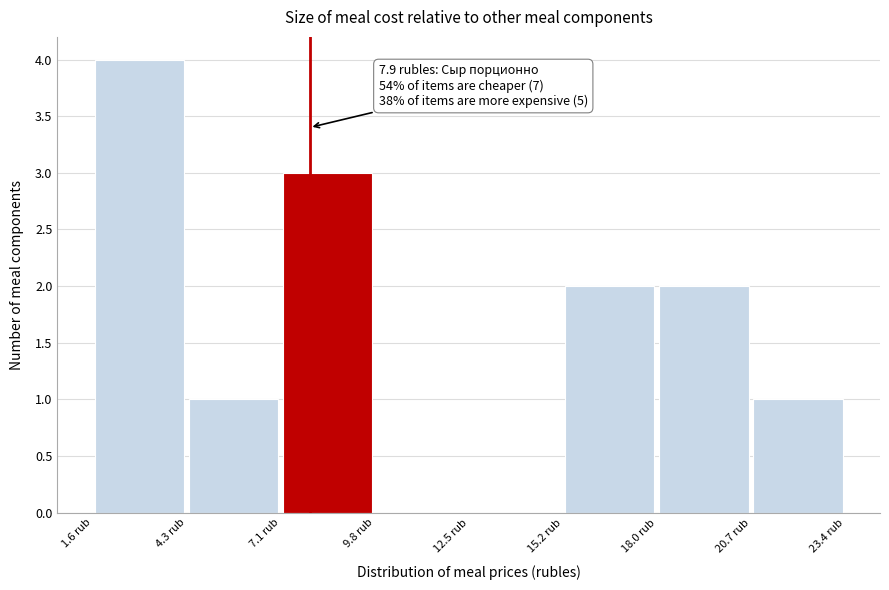

Over which range of the x-axis is the bar tallest?

1.5 to 4.5